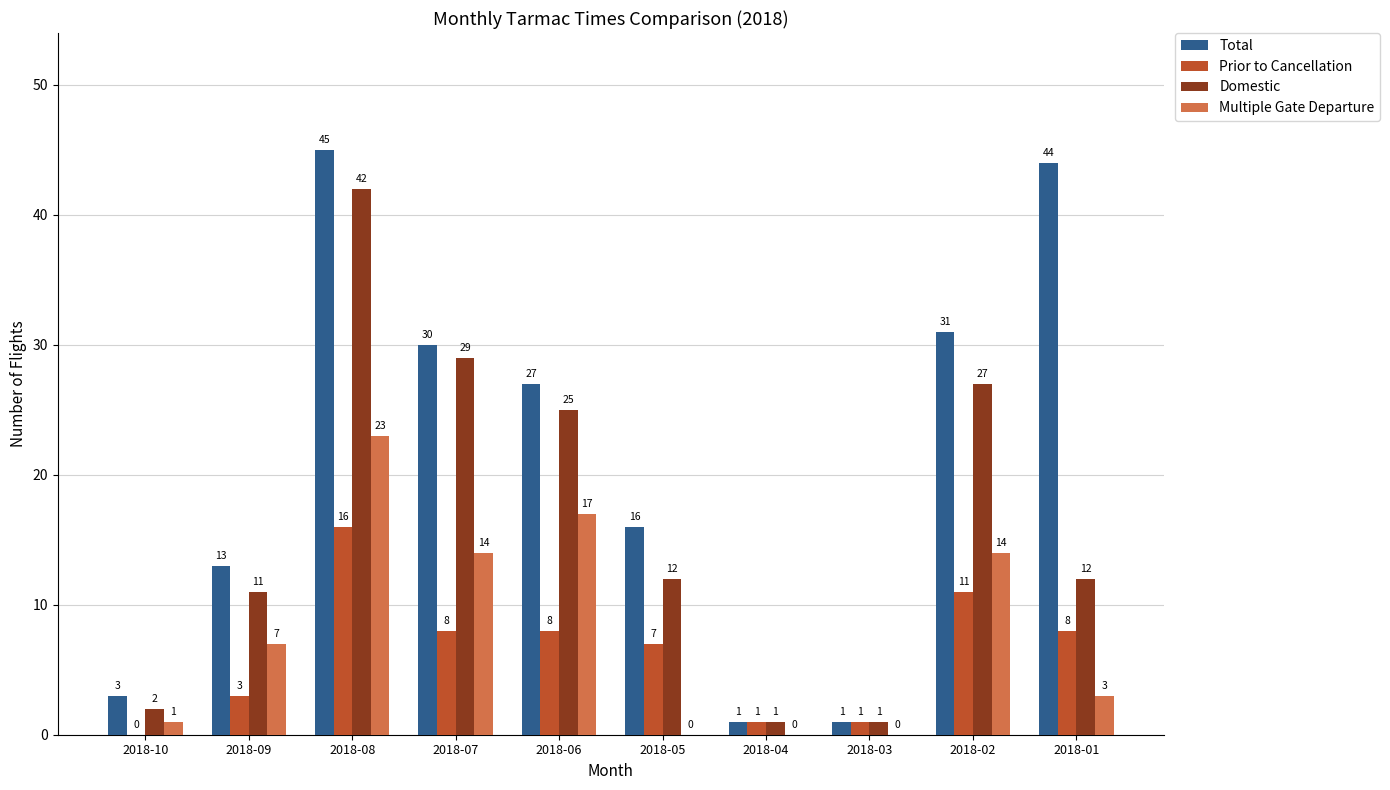

What is the difference between the Multiple Gate Departure values at 2018-04 and 2018-10?

1